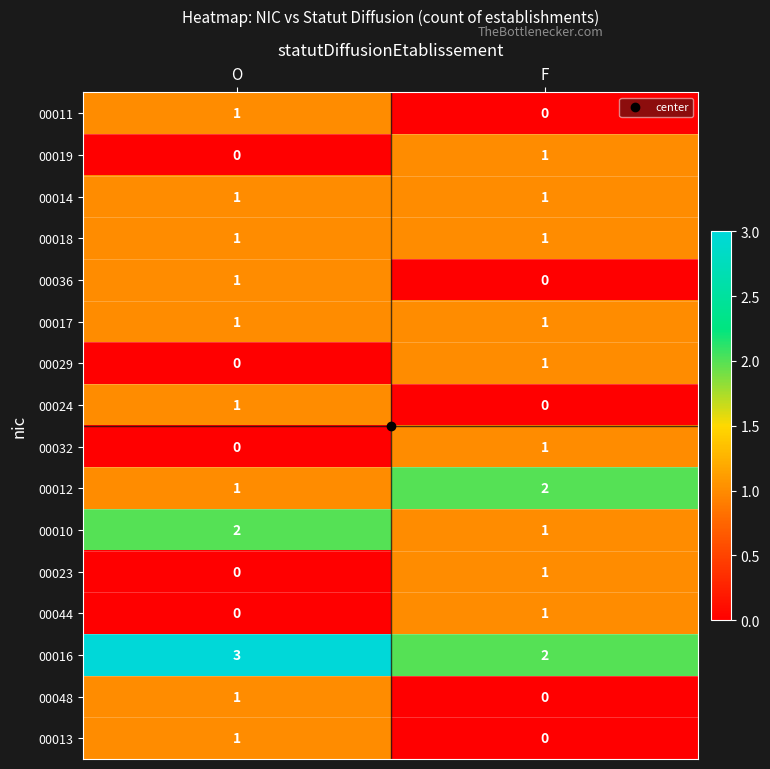

At which label is 00012 closest to 1?

O